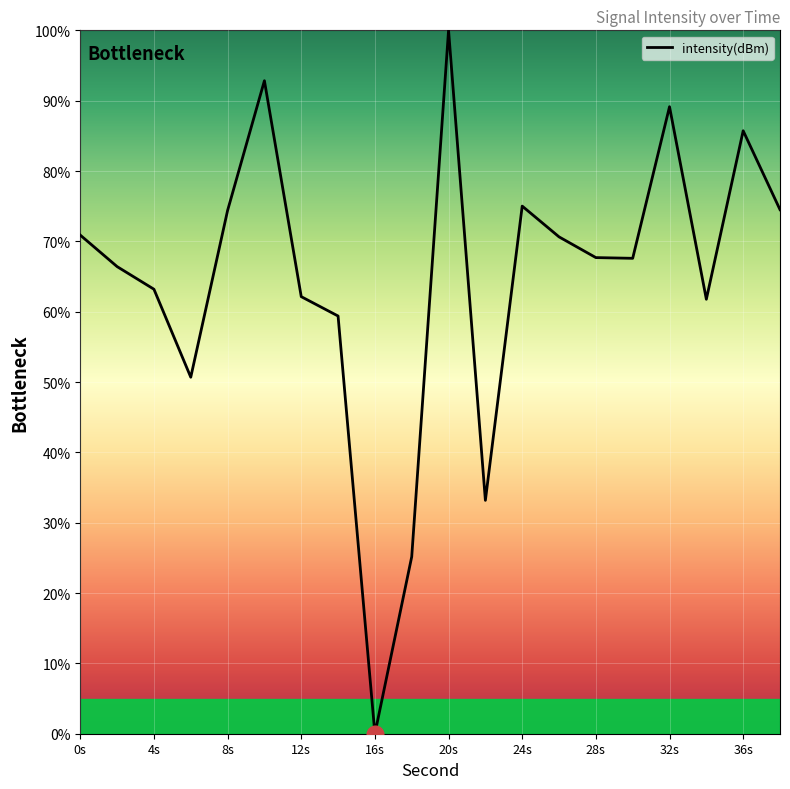

What is the greatest value displayed?

100.0